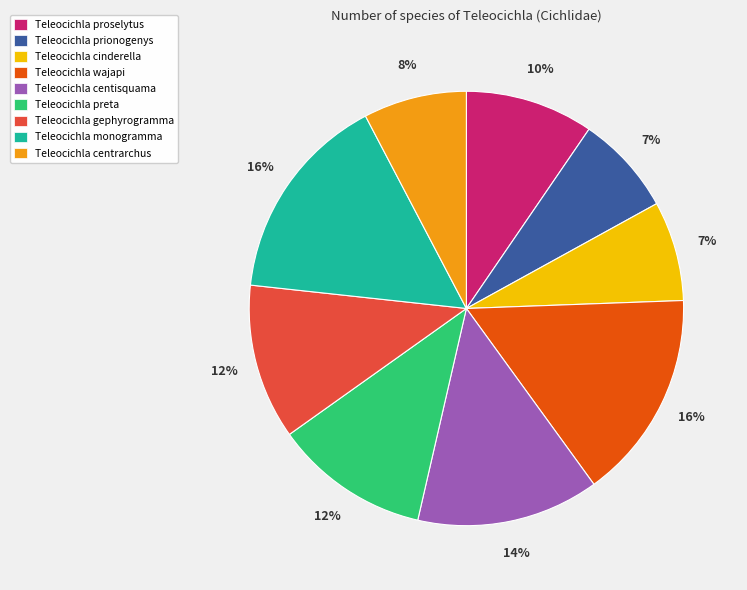

Is it true that Teleocichla centrarchus is 18% of the pie?

False